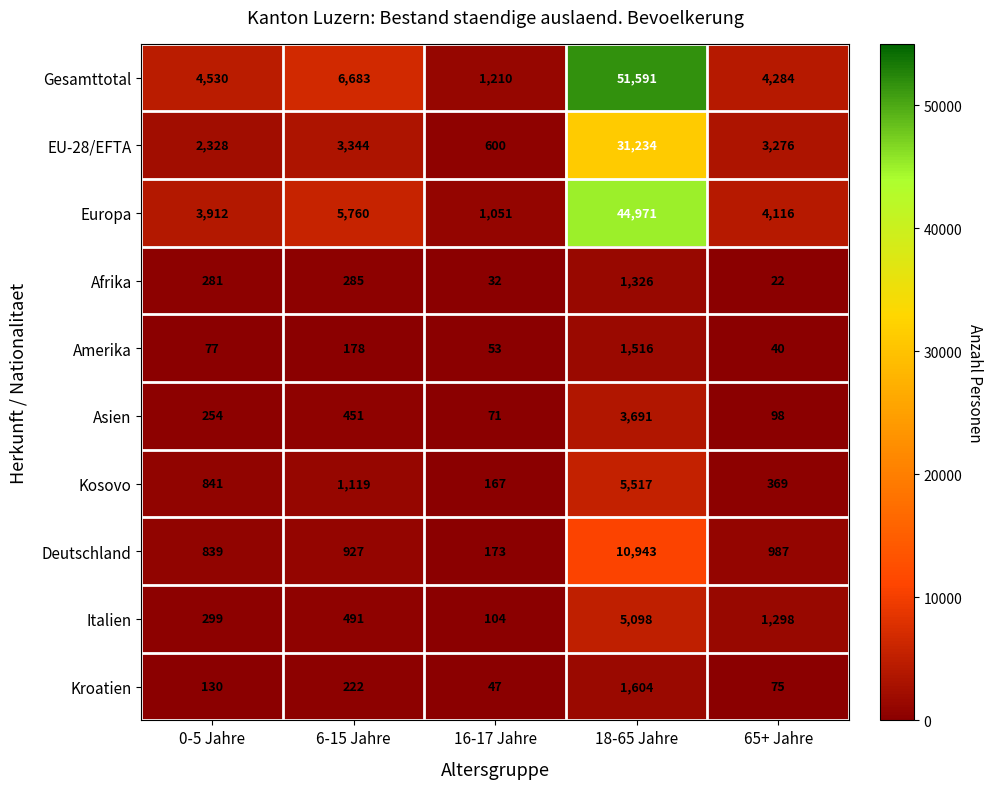

What is the greatest value displayed?

51591